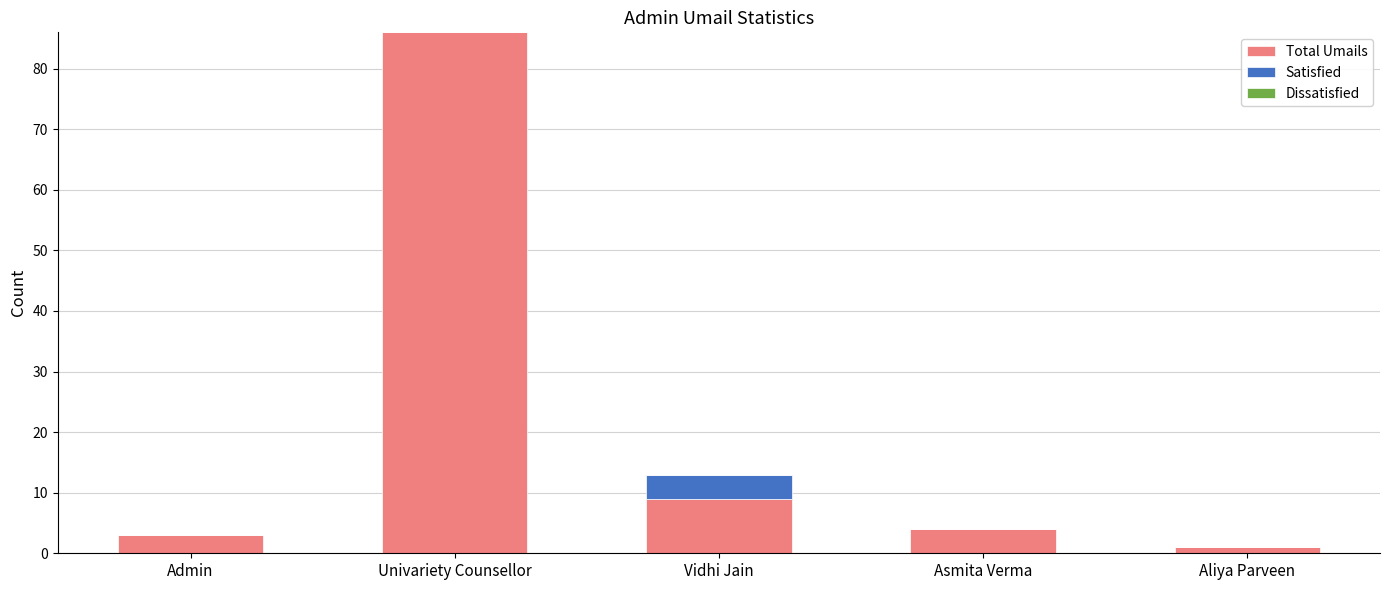

Reading left to right, transcribe the values for Total Umails.

Admin=3	Univariety Counsellor=86	Vidhi Jain=9	Asmita Verma=4	Aliya Parveen=1